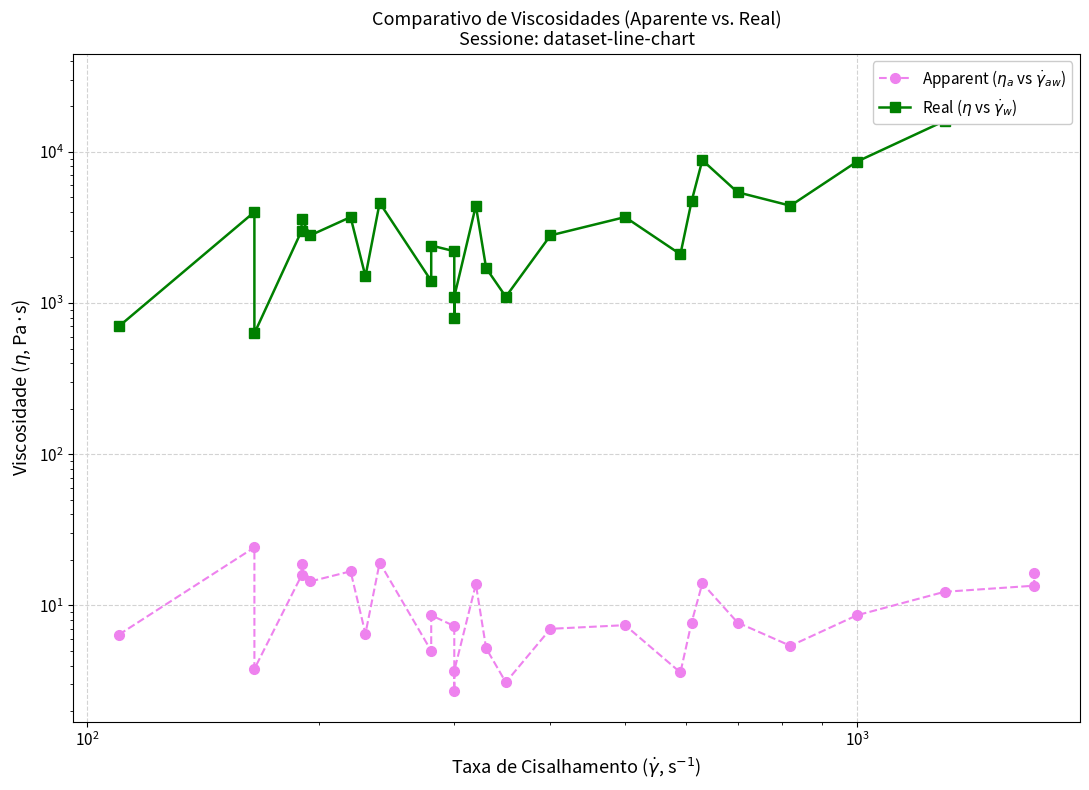

True or false: Apparent ($\eta_a$ vs $\dot{\gamma}_{aw}$) has a value of 8.1 at 8.

False